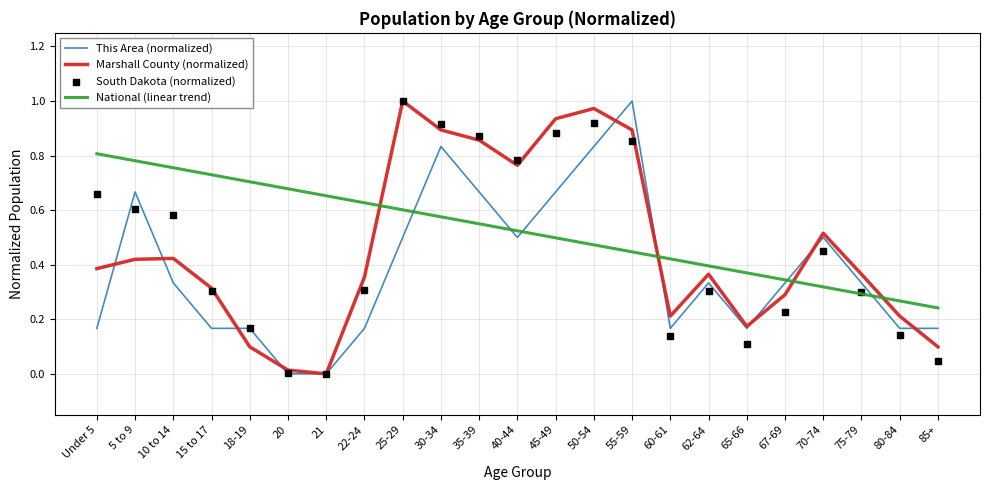

What is the total value across all series at 15 to 17?

1.5